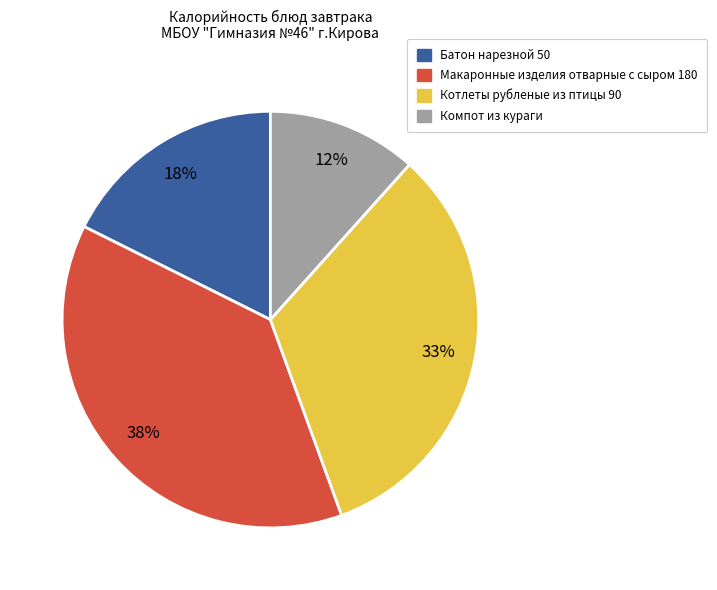

Is there any slice that represents more than half of the pie?

No